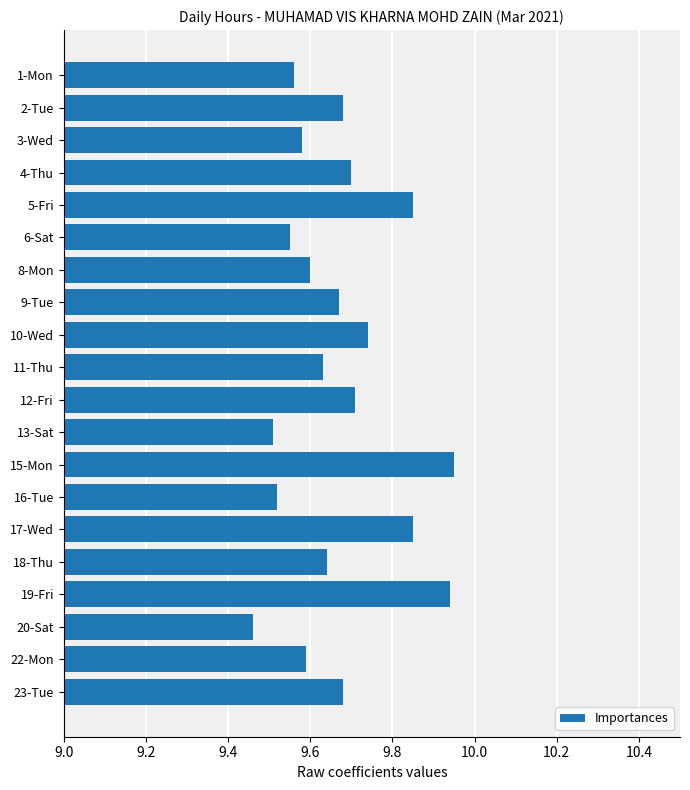

Does the chart contain any negative values?

No